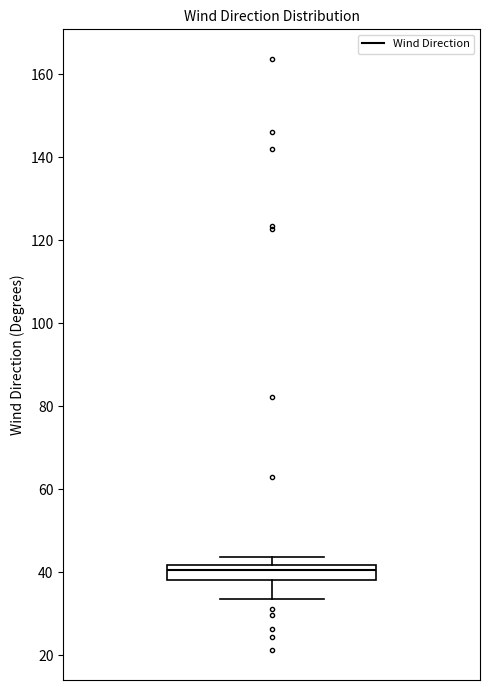

Read this box plot against the y-axis: the position of the median line, the range covered by the box, and the ends of both whiskers. The values are not printed on the chart, so give them approximately, as read against the axis.

median 40, box 38 to 42, whiskers 34 to 44